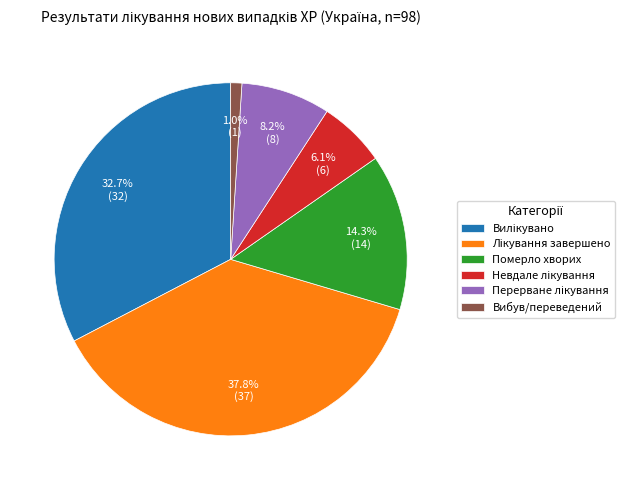

True or false: Померло хворих accounts for 14% of the total.

True